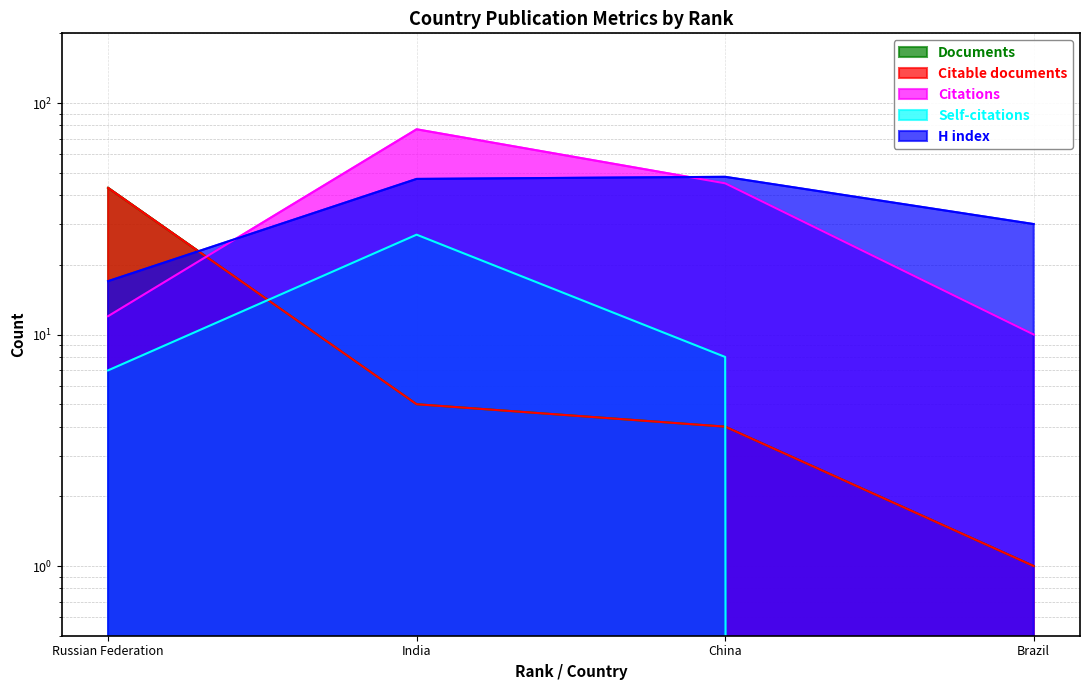

Is the value of H index at Russian Federation greater than the value of Citations at India?

No